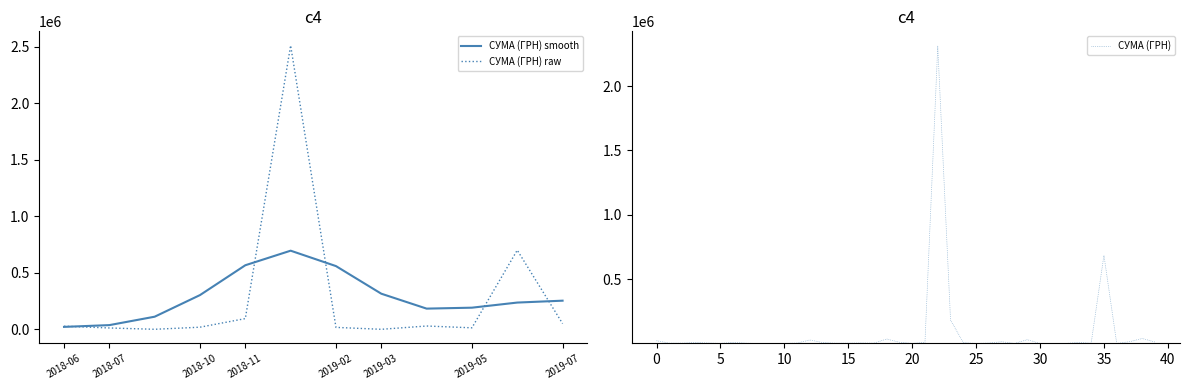

Between 28 and 10, which is larger?

10